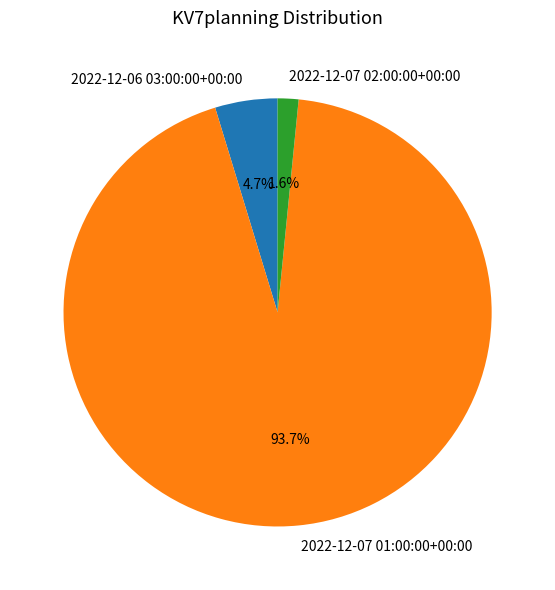

Is it true that 2022-12-07 01:00:00+00:00 is 99% of the pie?

False